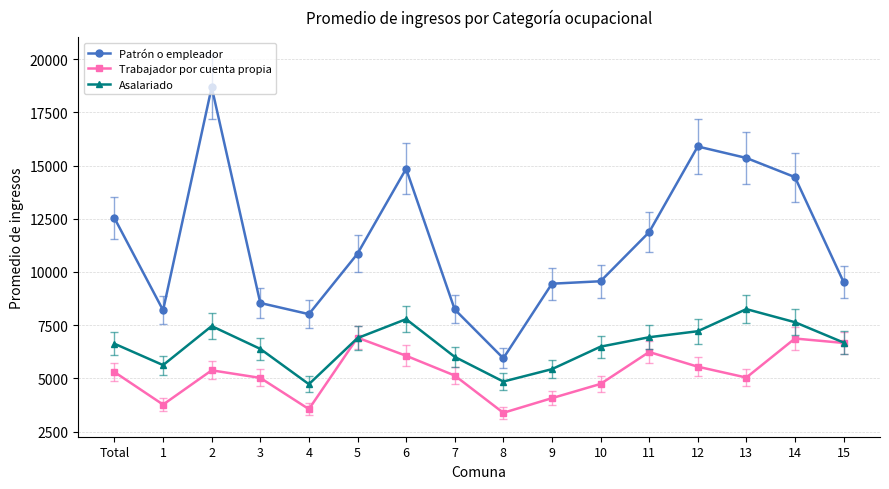

What is the difference between the Patrón o empleador values at 12 and 11?

4028